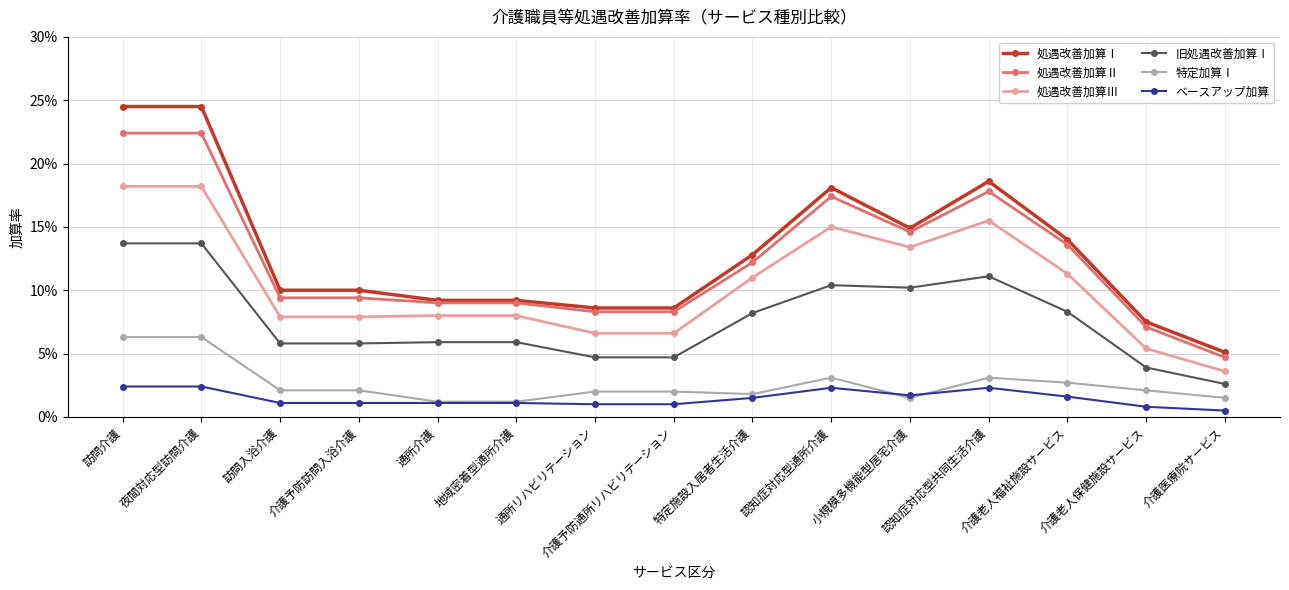

True or false: ベースアップ加算 and 処遇改善加算Ⅲ cross at least once.

False